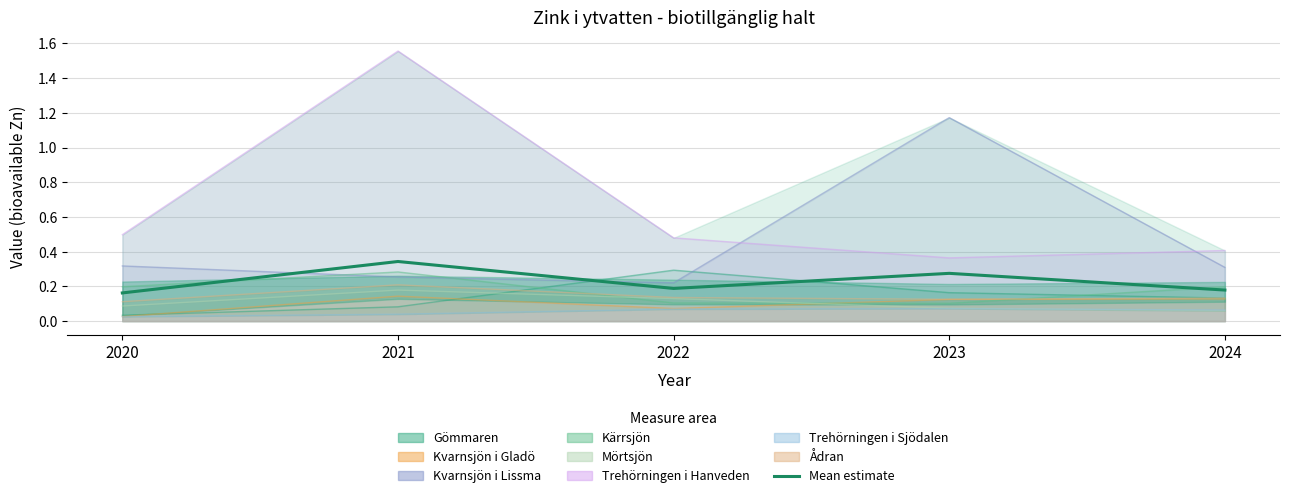

Rank the categories by value from lowest to highest.

2020, 2024, 2022, 2023, 2021